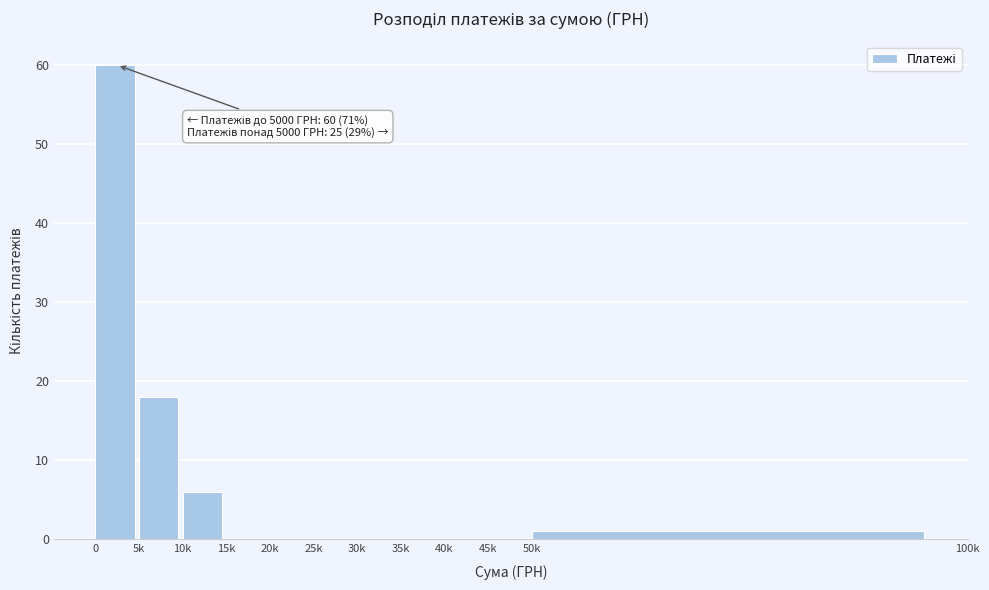

Reading left to right, list all the values displayed in this chart.

0=60	5k=18	10k=6	15k=0	20k=0	25k=0	30k=0	35k=0	40k=0	45k=0	50k=1